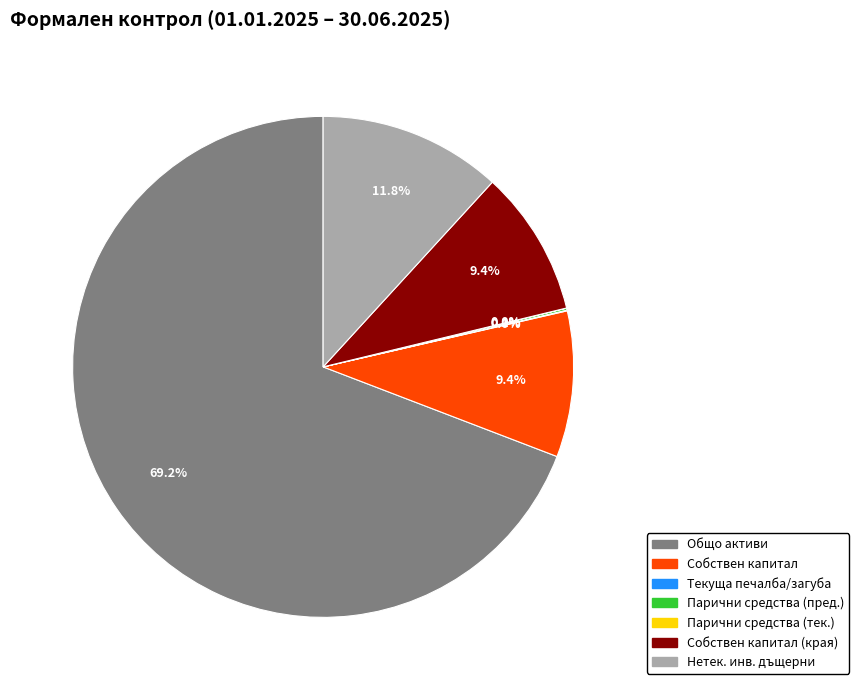

Does any single category account for the majority?

Yes